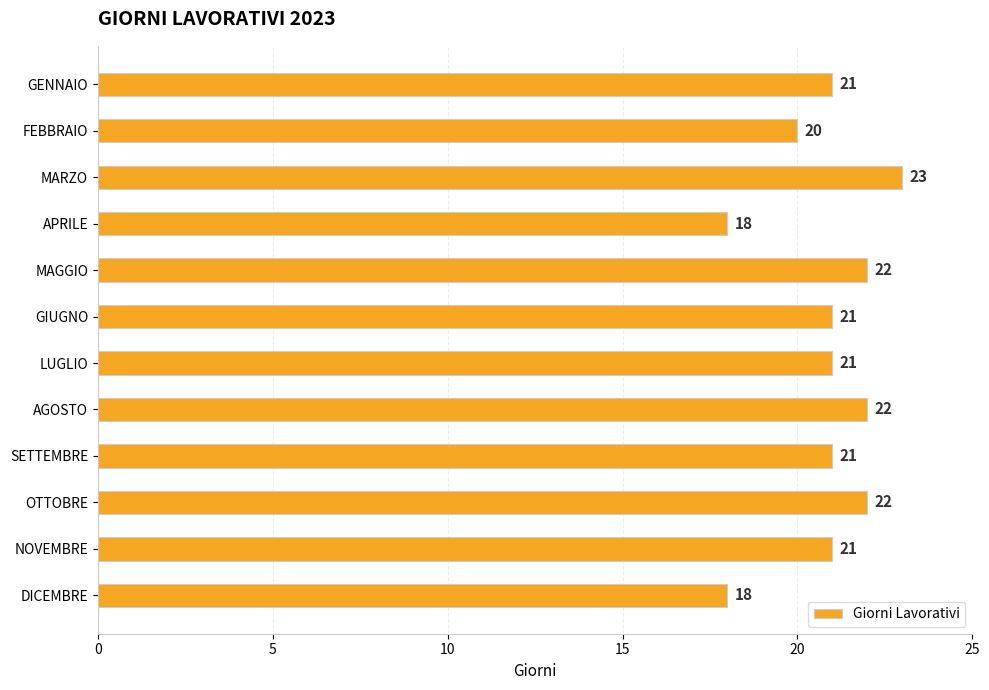

What is the label of the 10th bar from the top?

OTTOBRE